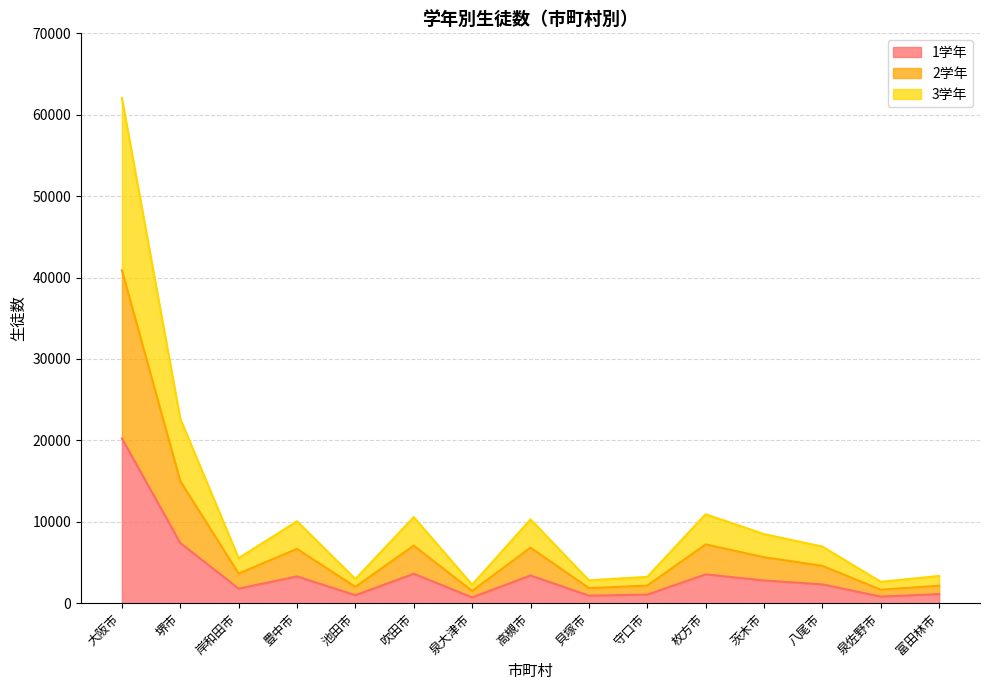

How many lines are shown in the chart?

3